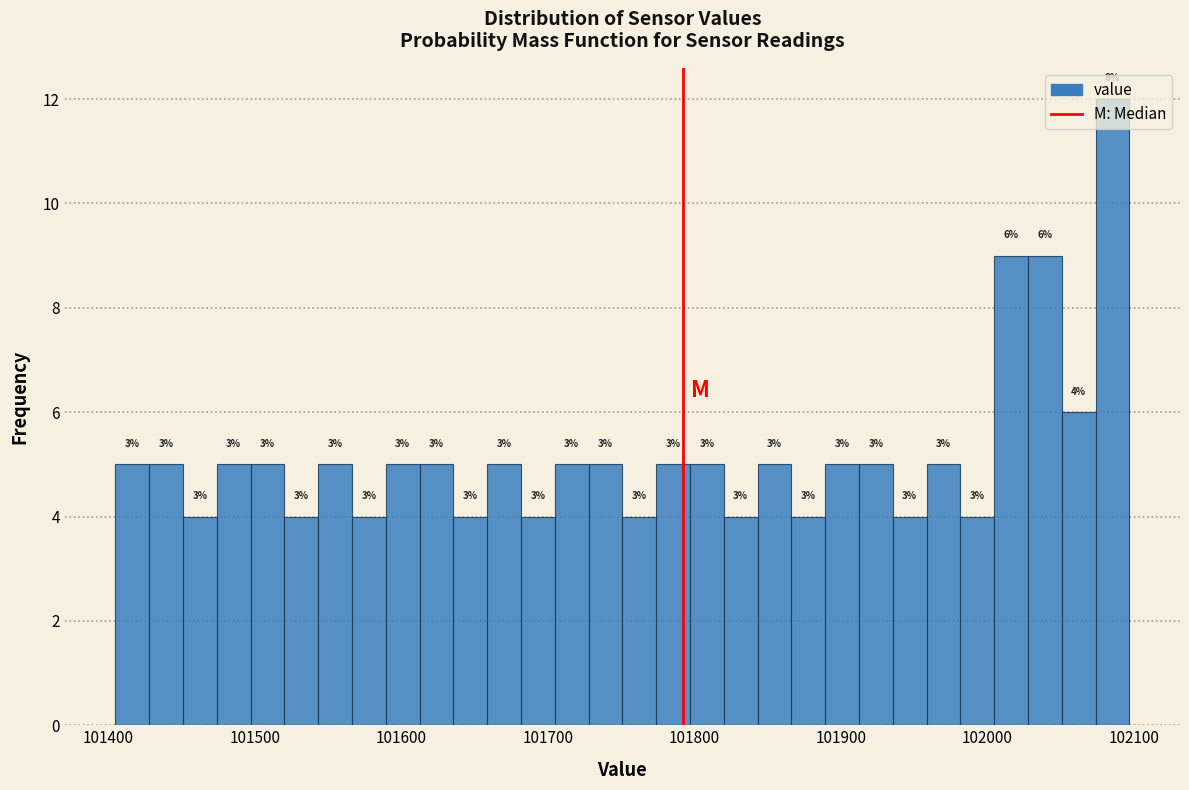

Around what value on the x-axis is the tallest bar? Give the approximate position of its centre, as read against the axis.

102090